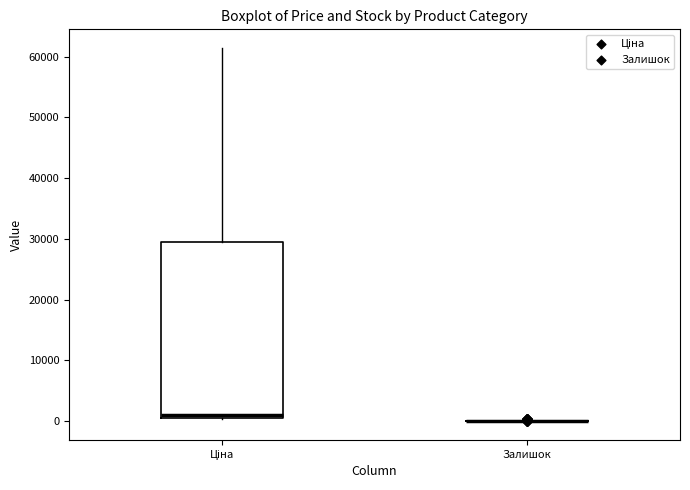

Reading left to right, read every box against the y-axis: the position of its median line, the range the box covers, and the ends of its whiskers. The values are not printed on the chart, so give them approximately, as read against the axis.

Ціна: median 1000 (just above the box's lower edge), box 1000 to 29000, whiskers 0 to 61000
Залишок: box collapsed to a line at 0, whiskers 0 to 0